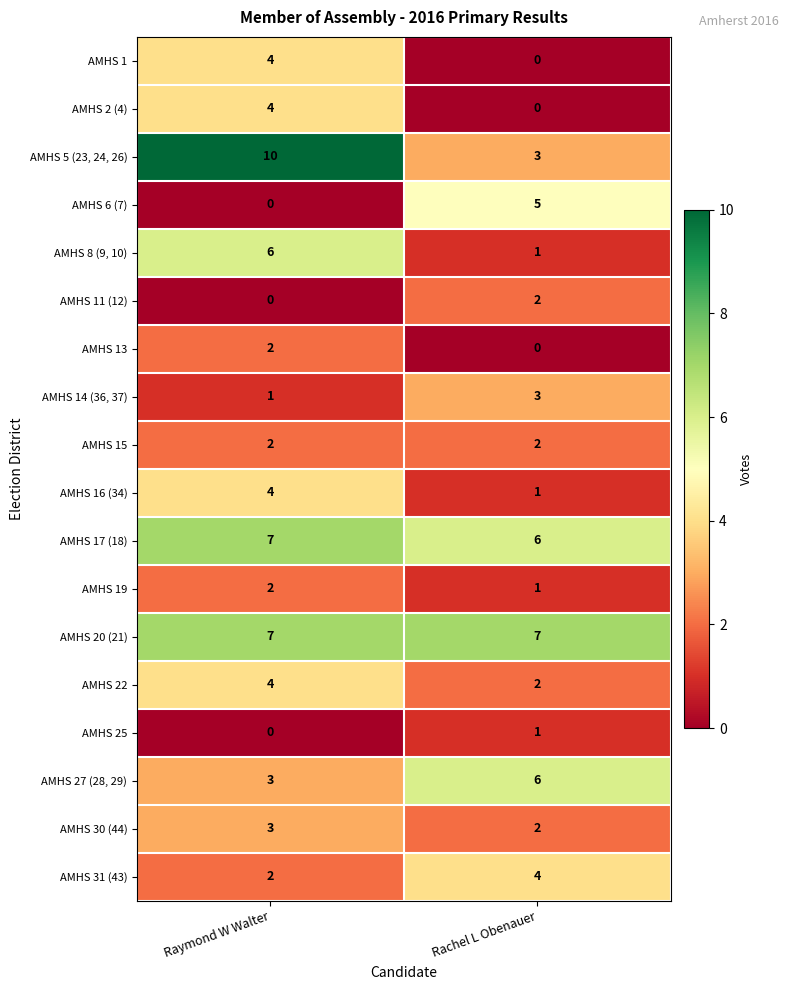

What is the maximum value shown in the chart?

10